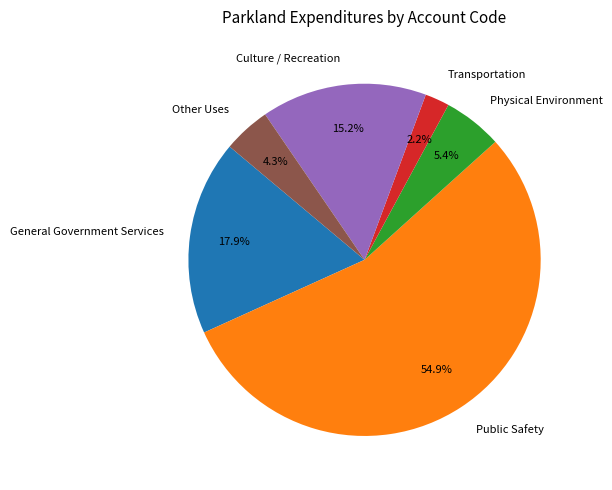

How many slices are in this pie chart?

6